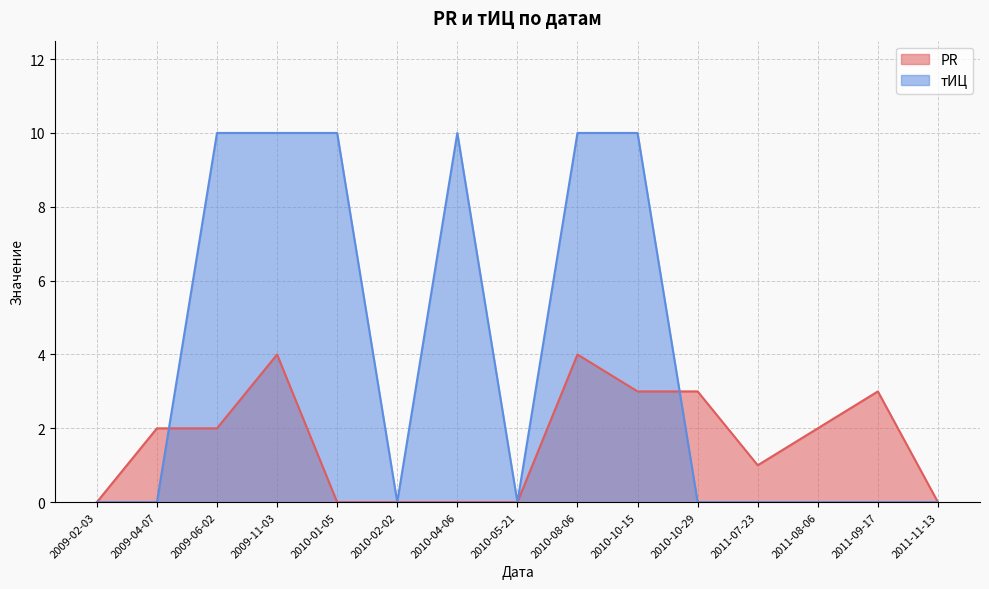

Reading left to right, what are all the values shown in this chart?

PR: 0	2	2	4	0	0	0	0	4	3	3	1	2	3	0
тИЦ: 0	0	10	10	10	0	10	0	10	10	0	0	0	0	0